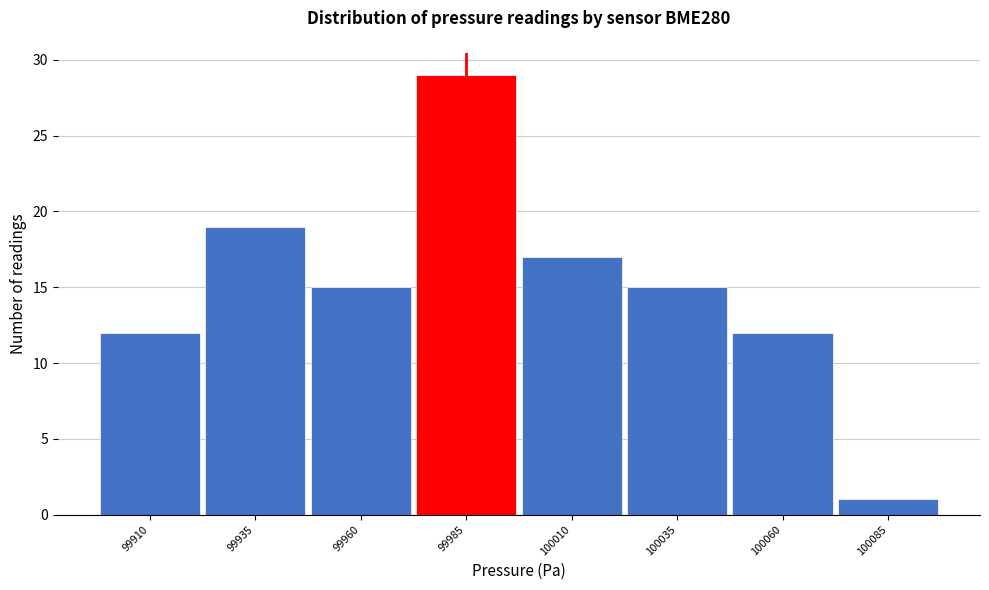

Reading left to right, transcribe all the data shown in this chart.

12	19	15	29	17	15	12	1